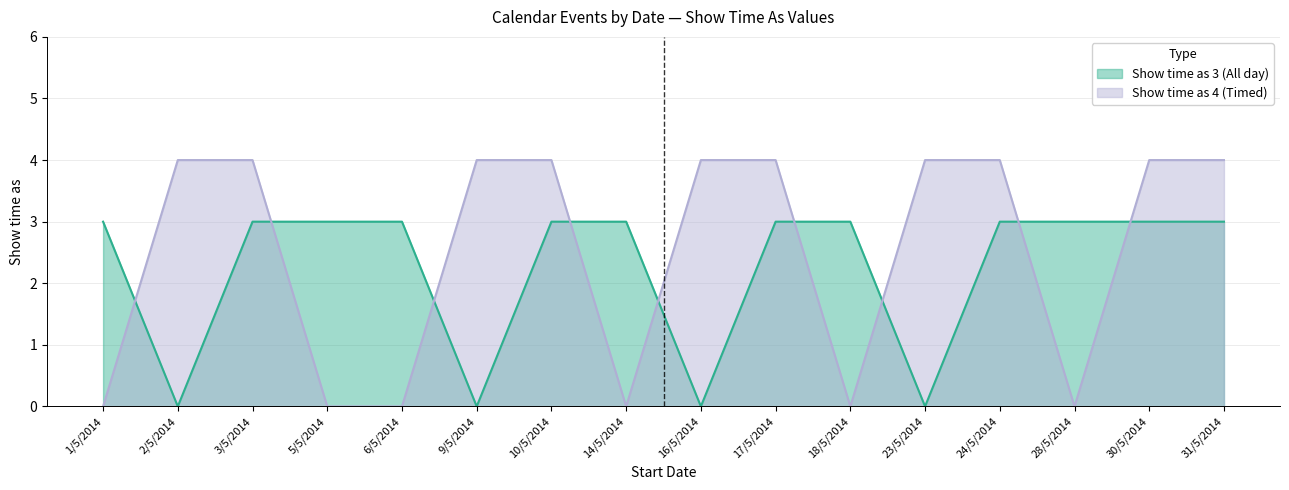

How many values in the Show time as 4 (Timed) series are below 4?

6